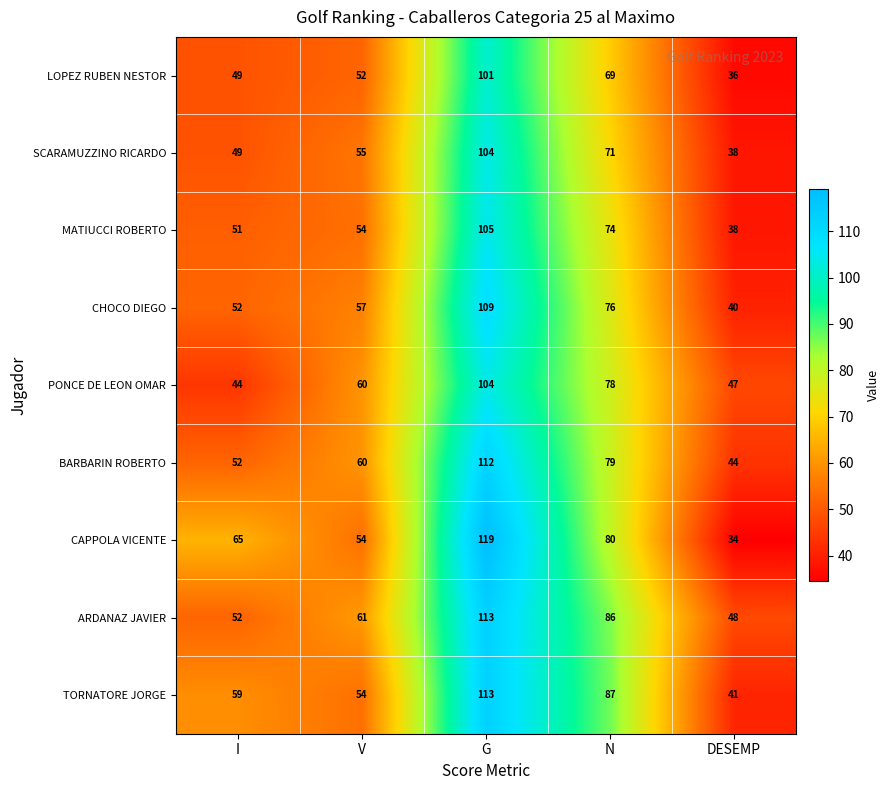

What is the minimum value shown in the chart?

34